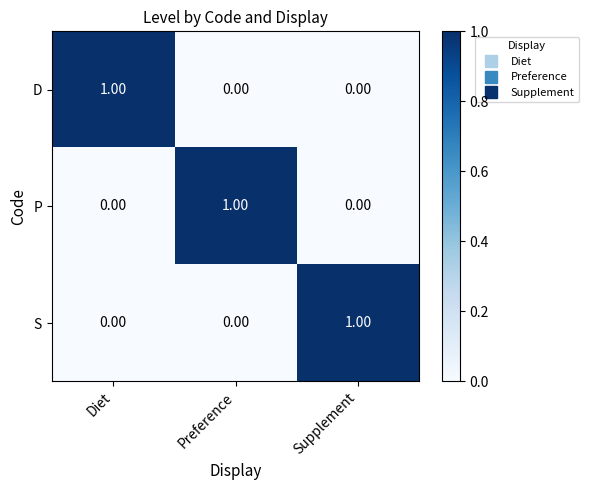

Is the value of D at Preference greater than the value of S at Supplement?

No